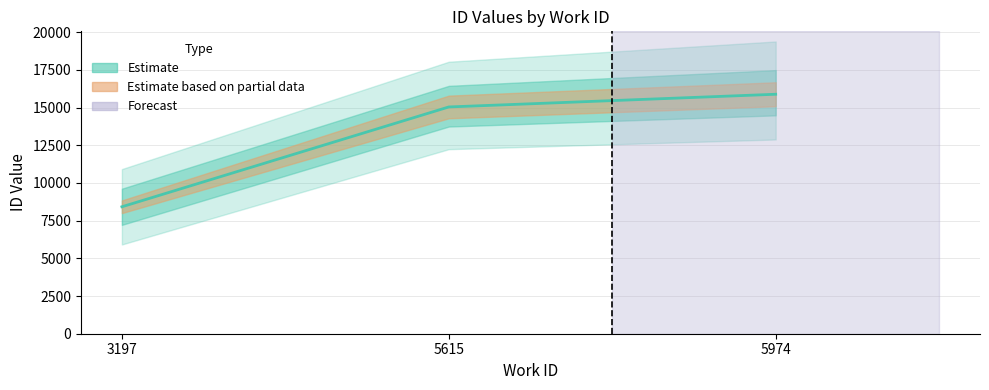

What is the difference between the values at 5974 and 5615?

843